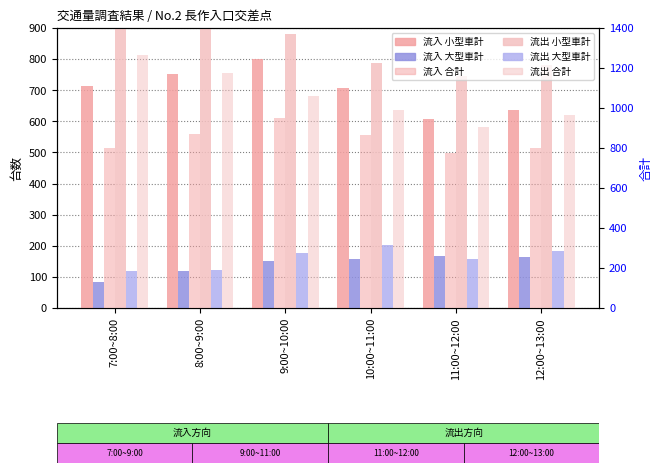

What is the value of the 流入 大型車計 bar at the 3rd from the left?

151